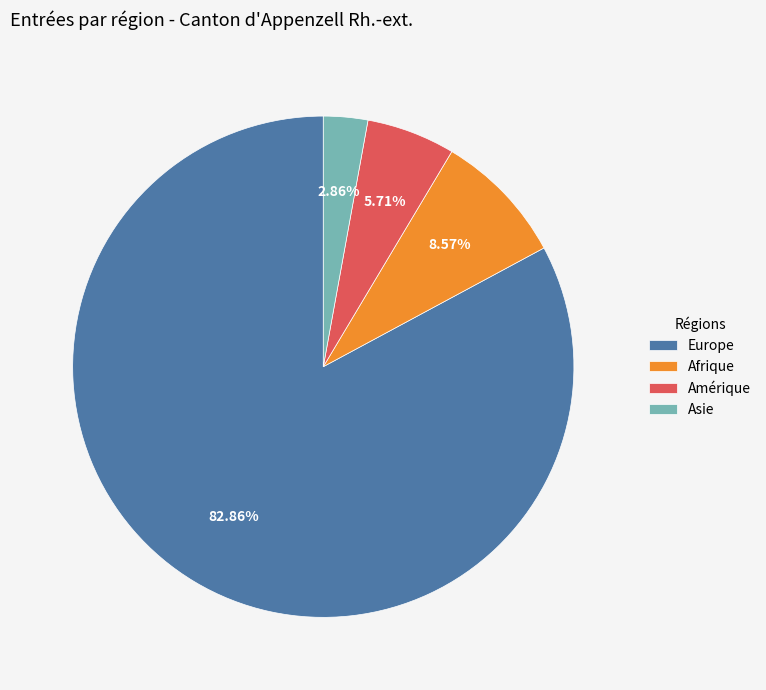

Does Amérique account for over 50% of the chart?

No